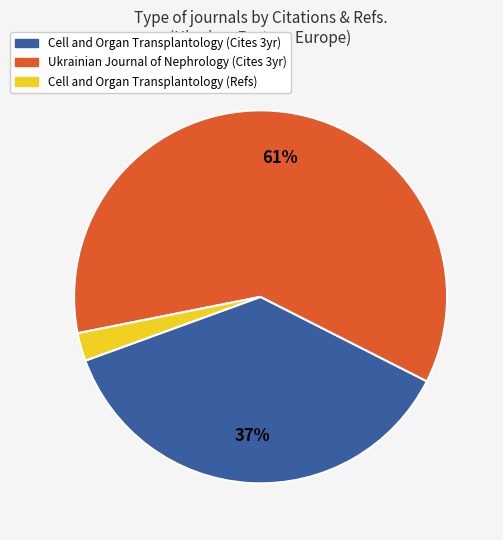

Which category accounts for the majority?

Ukrainian Journal of Nephrology (Cites 3yr)